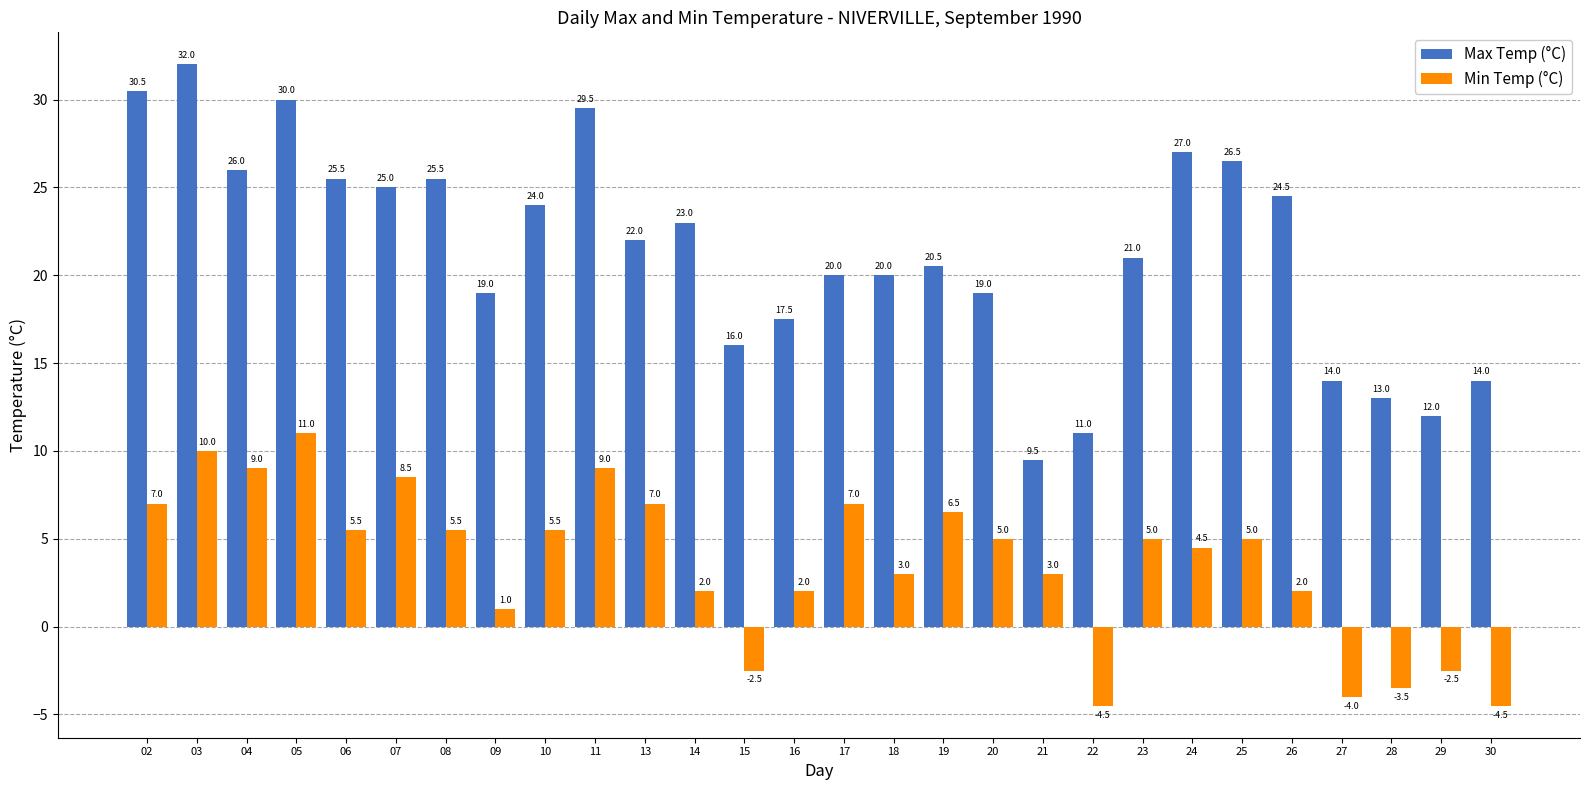

Which series has the largest total across all categories?

Max Temp (°C)